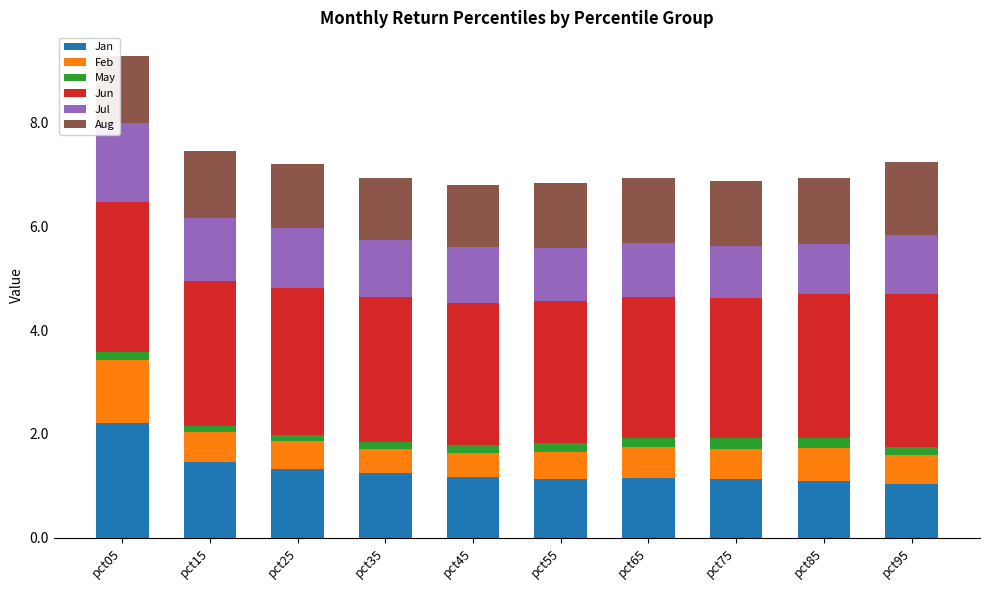

At which category is the sum across all series the highest?

pct05